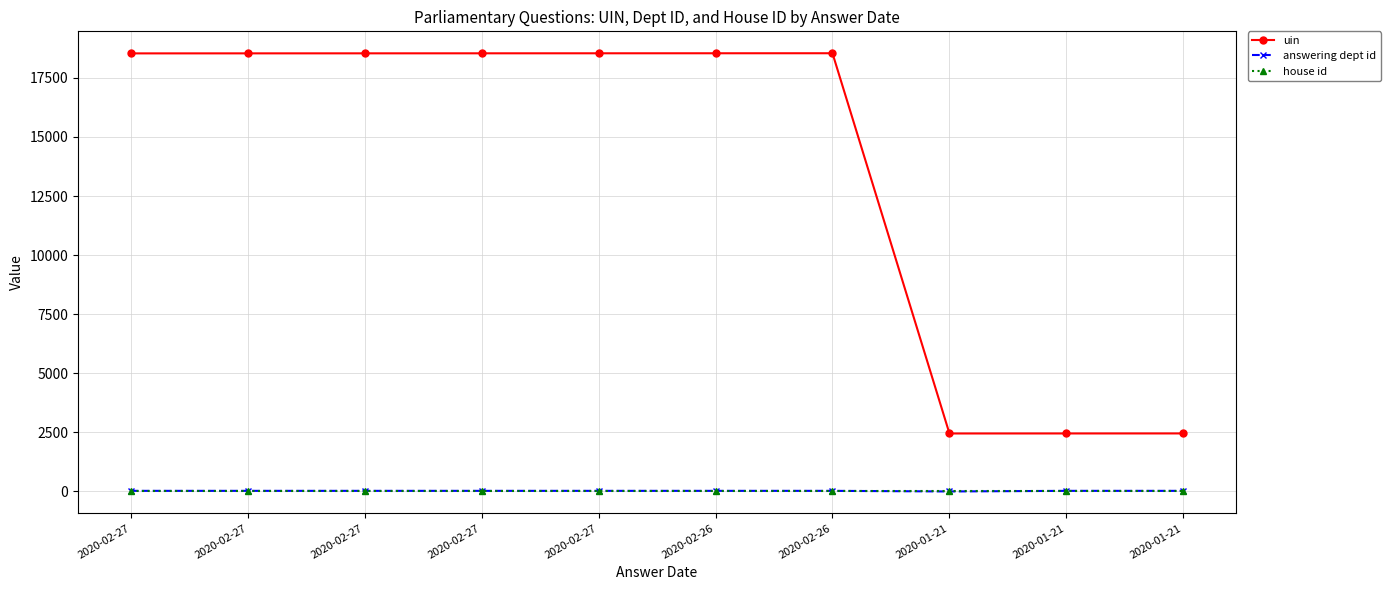

How many lines are shown in the chart?

3